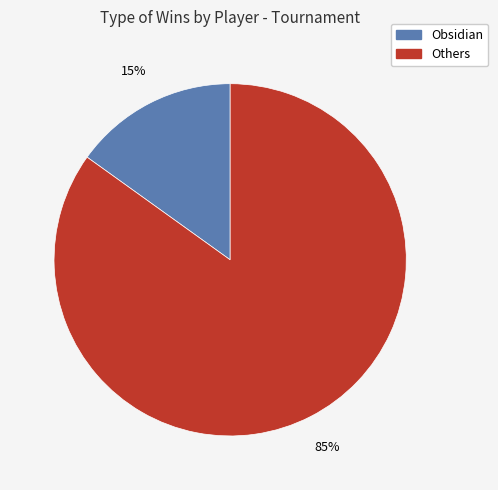

Does any single category account for the majority?

Yes